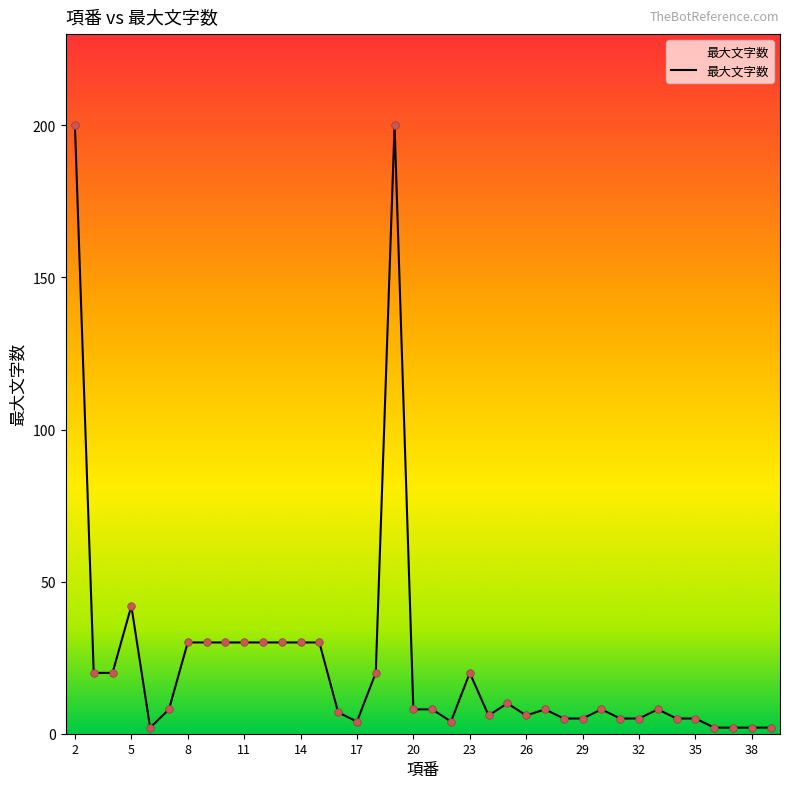

What is the maximum value shown in the chart?

200